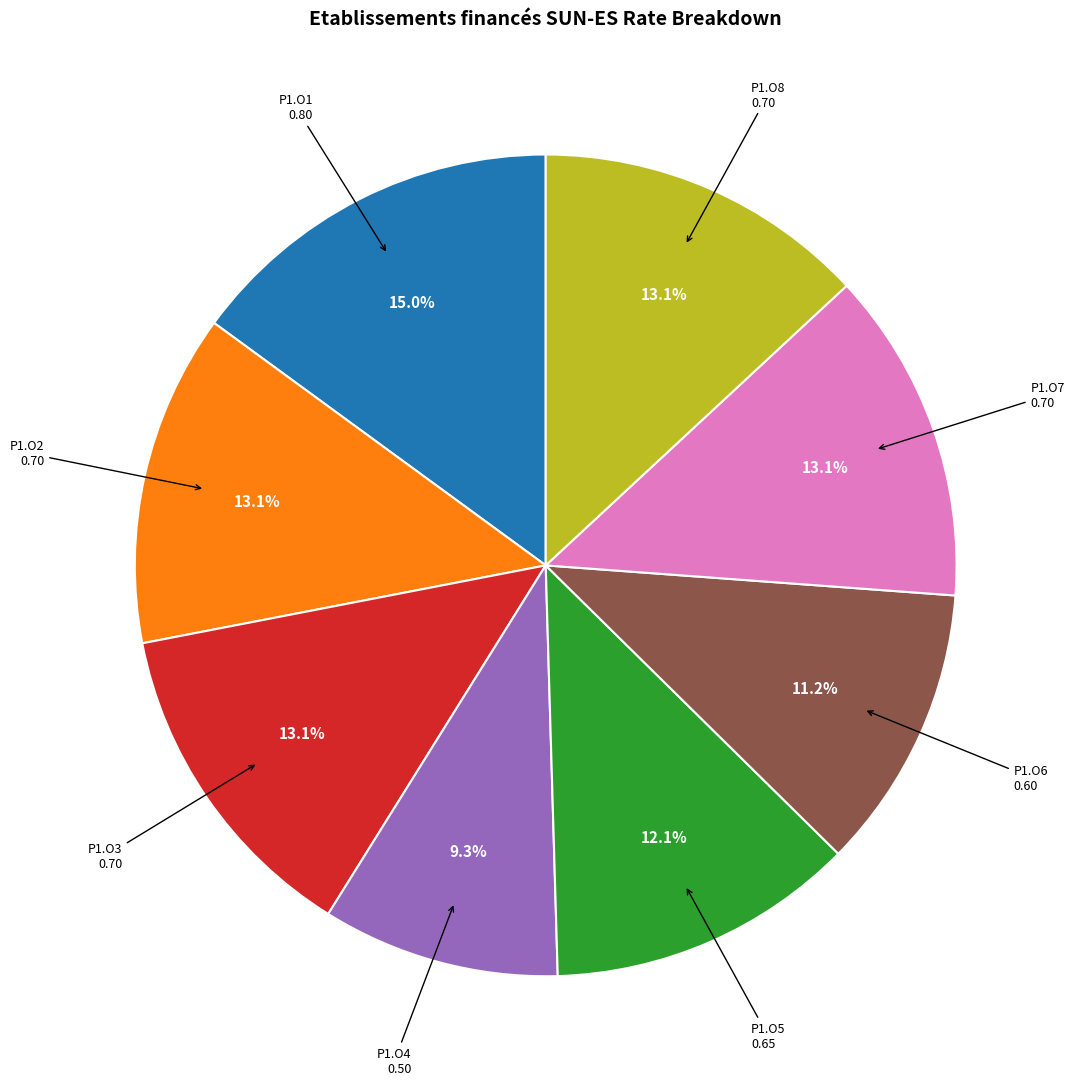

How many slices are in this pie chart?

8